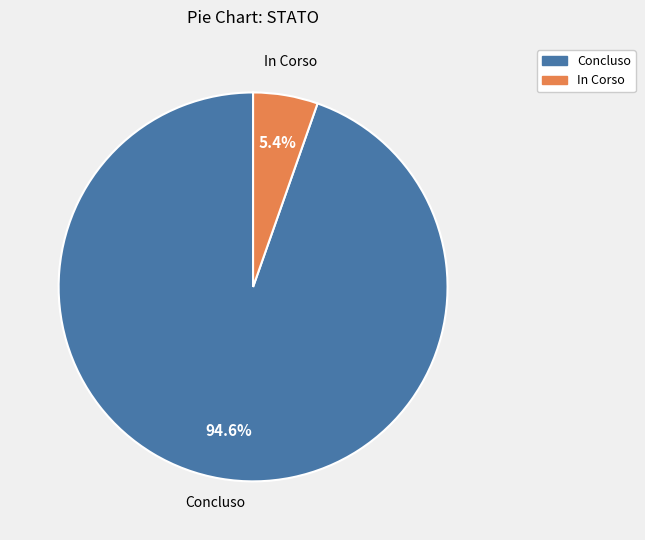

Which has a higher value, Concluso or In Corso?

Concluso